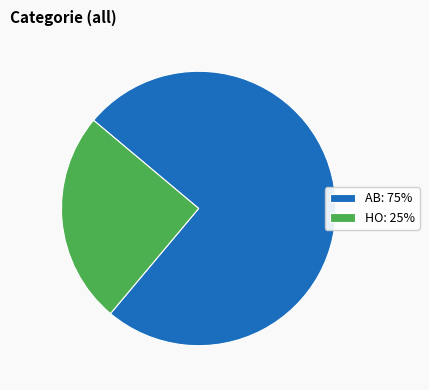

What is the ratio of the value at AB to the value at HO?

3.0